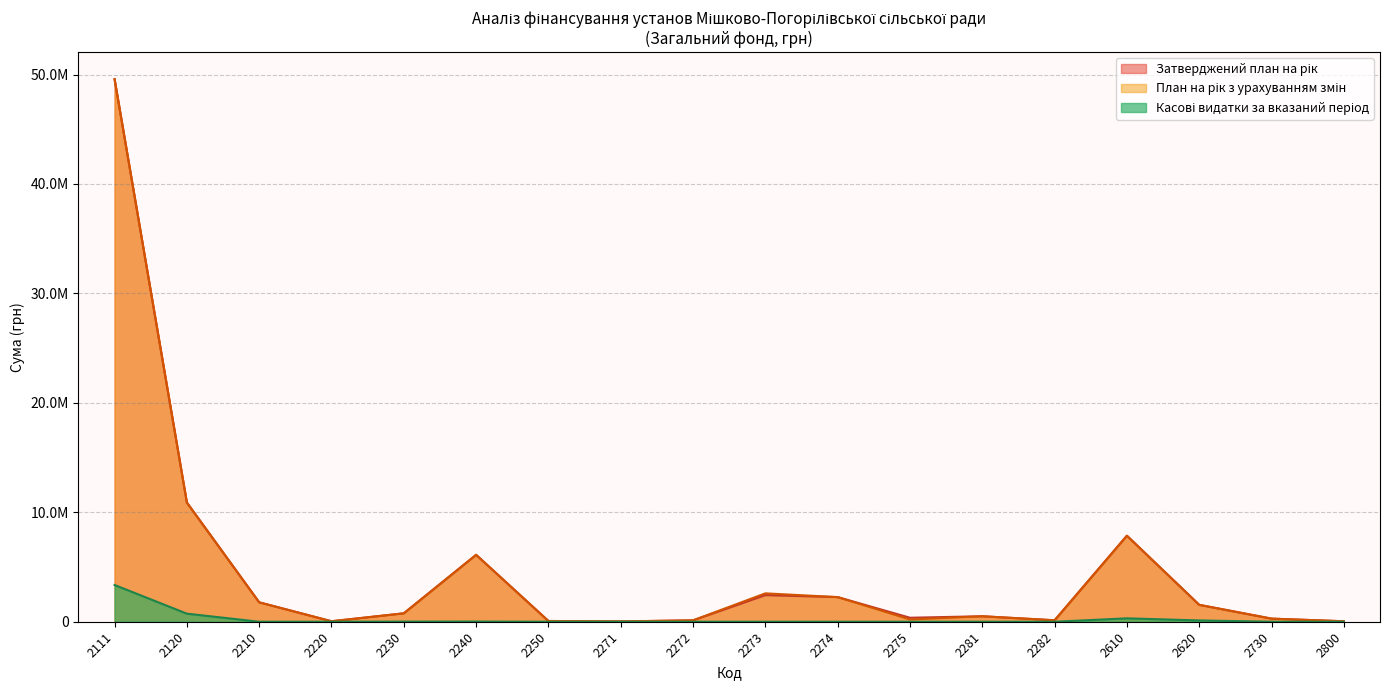

Reading right to left, transcribe all the data shown in this chart.

Затверджений план на рік: 2800=42598.0	2730=283107.0	2620=1543725.0	2610=7859247.0	2282=132598.0	2281=500000.0	2275=365050.0	2274=2250768.0	2273=2434351.0	2272=126276.0	2271=28553.0	2250=67680.0	2240=6112734.0	2230=768482.0	2220=43975.0	2210=1773397.0	2120=10890525.0	2111=49580282.0
План на рік з урахуванням змін: 2800=42598.0	2730=283107.0	2620=1543725.0	2610=7859247.0	2282=132598.0	2281=500000.0	2275=206376.0	2274=2250768.0	2273=2593025.0	2272=126276.0	2271=28553.0	2250=67680.0	2240=6112734.0	2230=768482.0	2220=43975.0	2210=1773397.0	2120=10890525.0	2111=49580282.0
Касові видатки за вказаний період: 2800=0.0	2730=500.0	2620=118826.0	2610=309605.3	2282=0.0	2281=0.0	2275=0.0	2274=0.0	2273=628.1	2272=0.0	2271=0.0	2250=0.0	2240=17342.1	2230=13242.7	2220=0.0	2210=558.0	2120=736218.2	2111=3357157.2